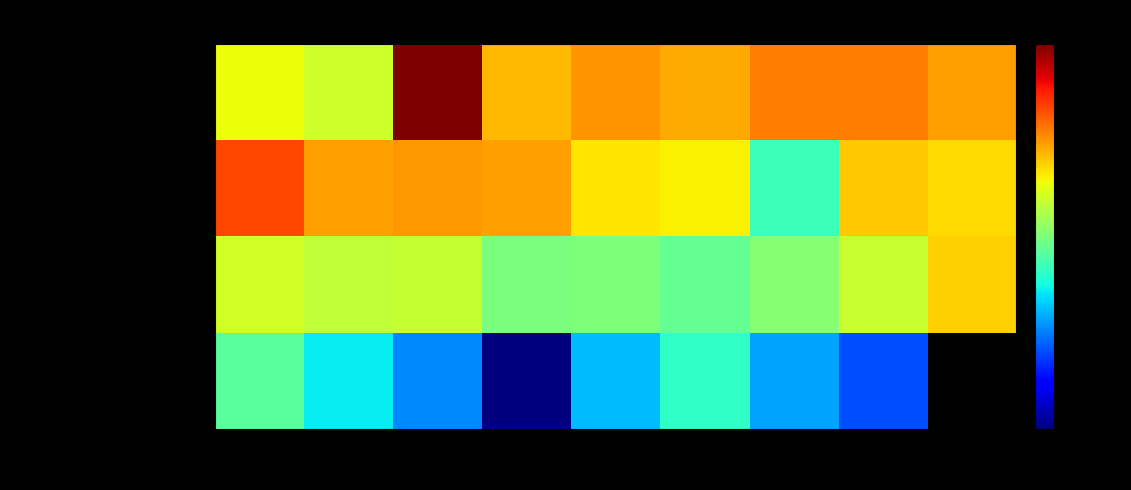

At which label is Kenenbaev Aidar closest to 2099?

Round 2